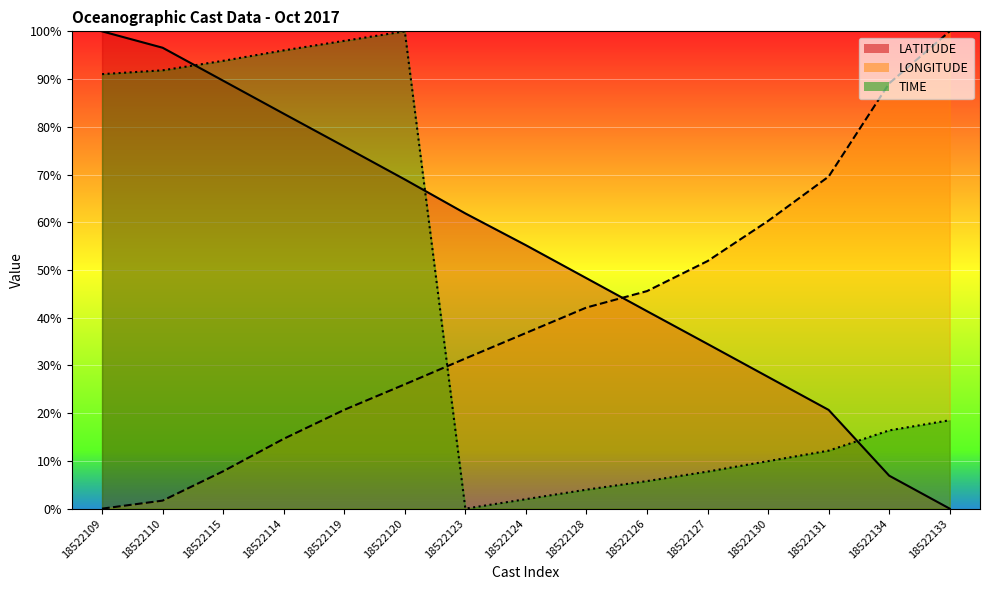

The value of TIME at 18522130 is 4.4. True or false?

False